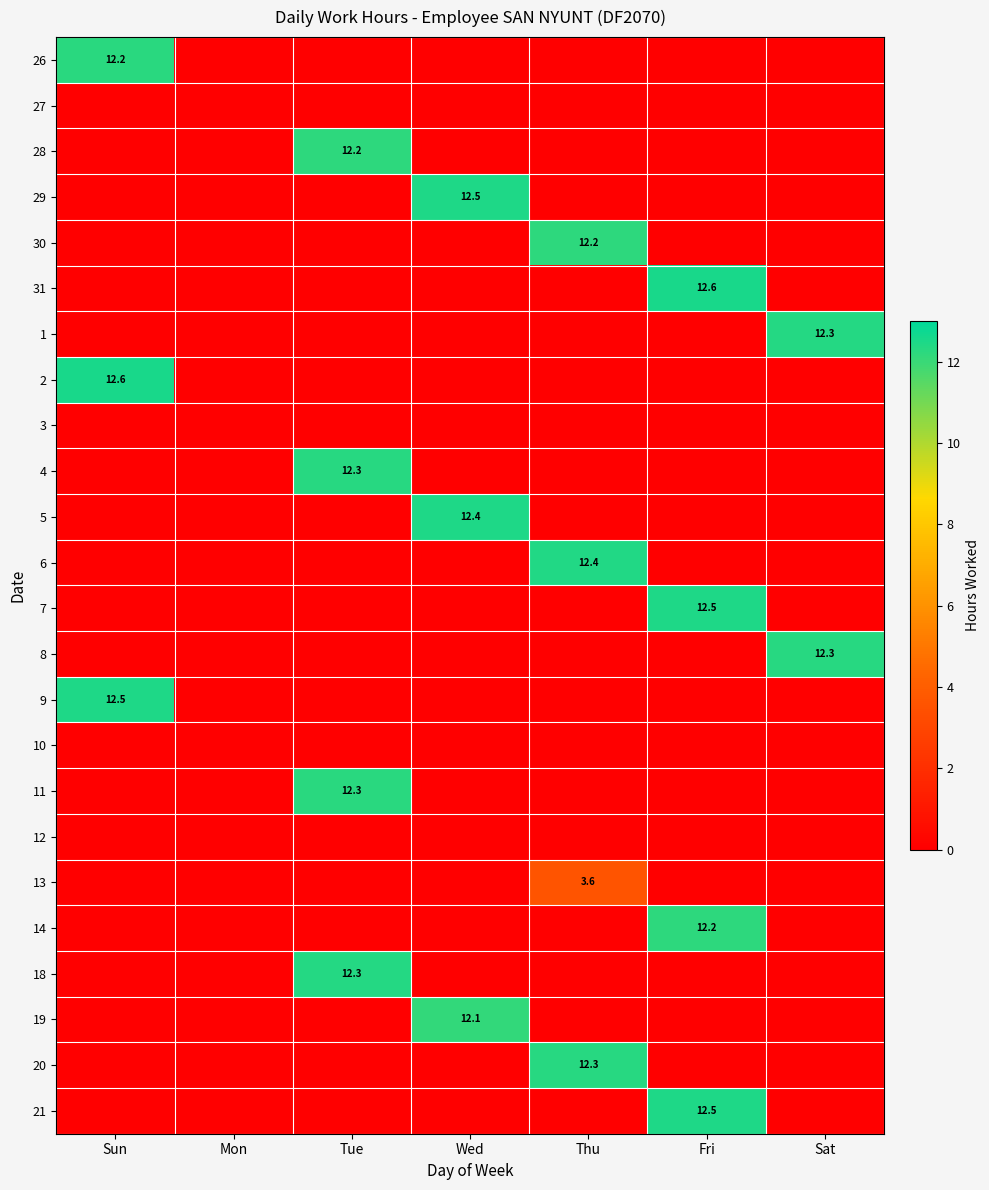

The value of 14 at Fri is 21.8. True or false?

False